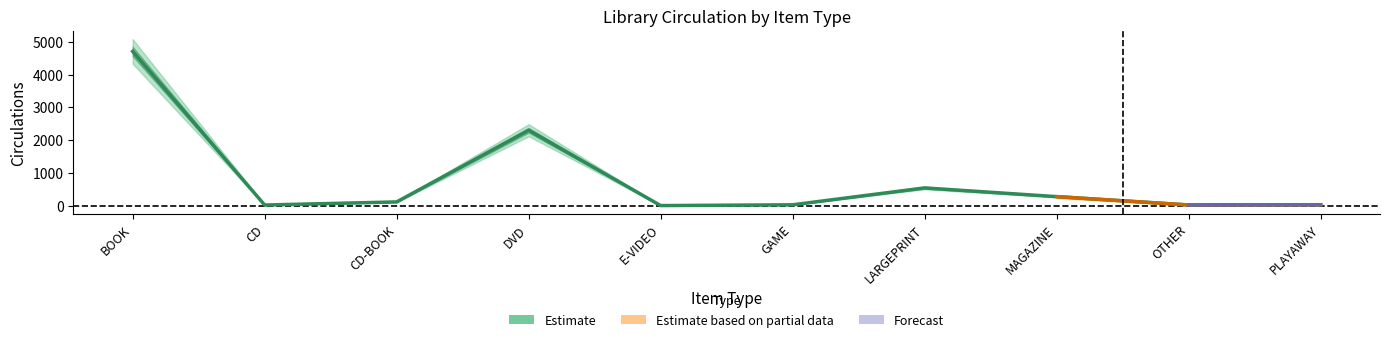

What is the smallest value displayed?

3